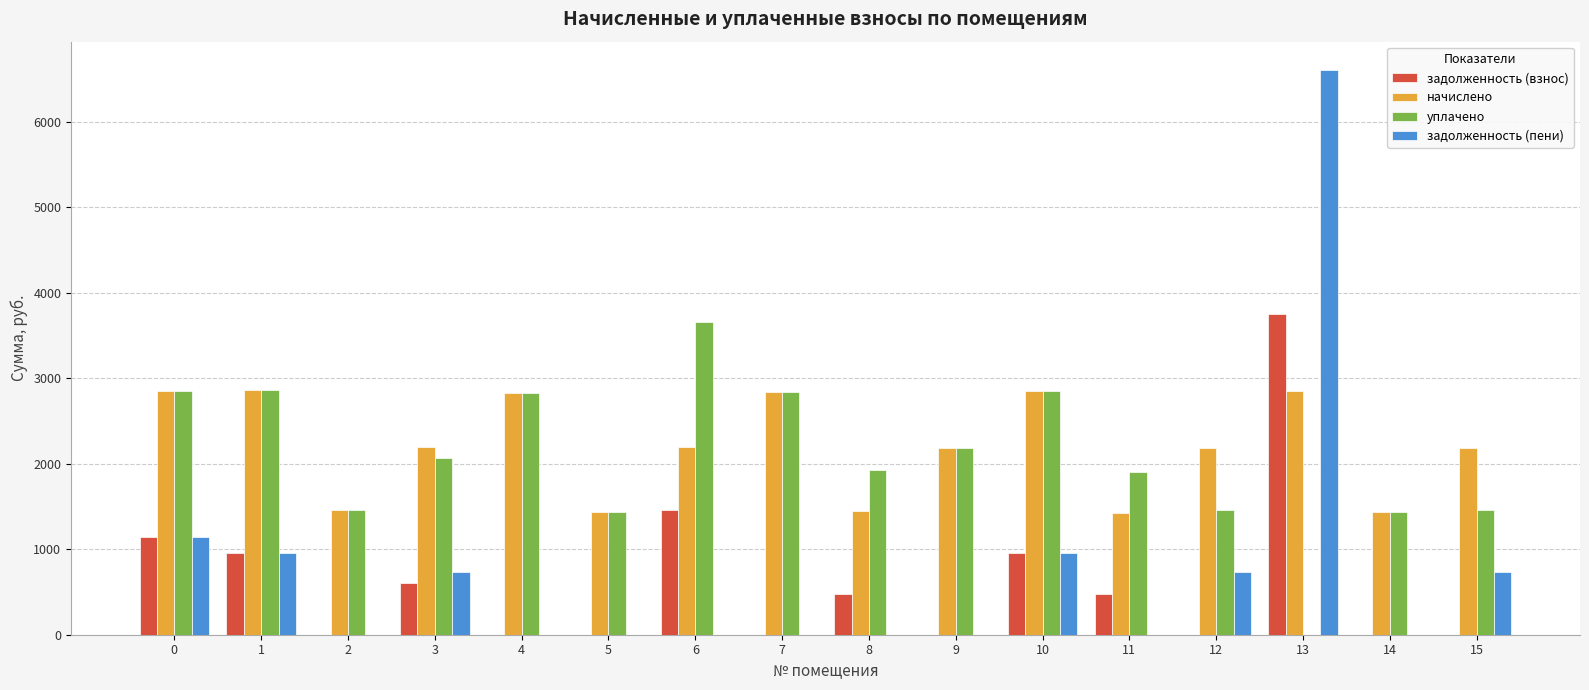

At which category is the sum across all series the highest?

13